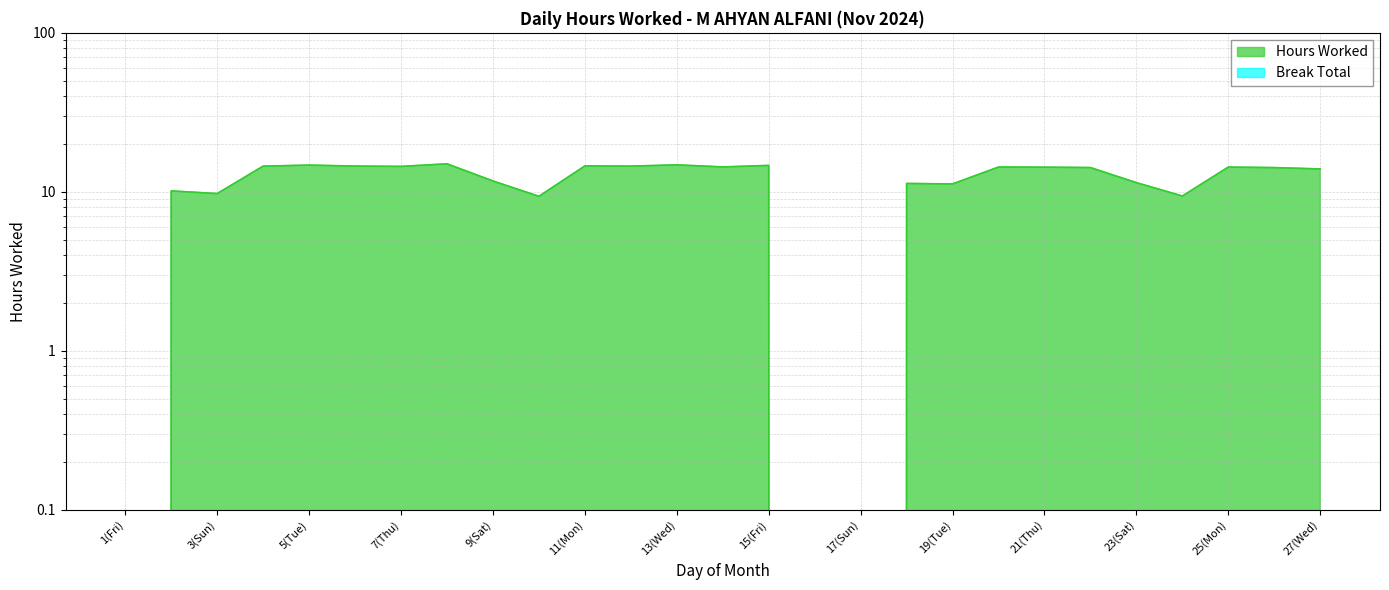

At which category does the chart reach its minimum across all series?

1(Fri)